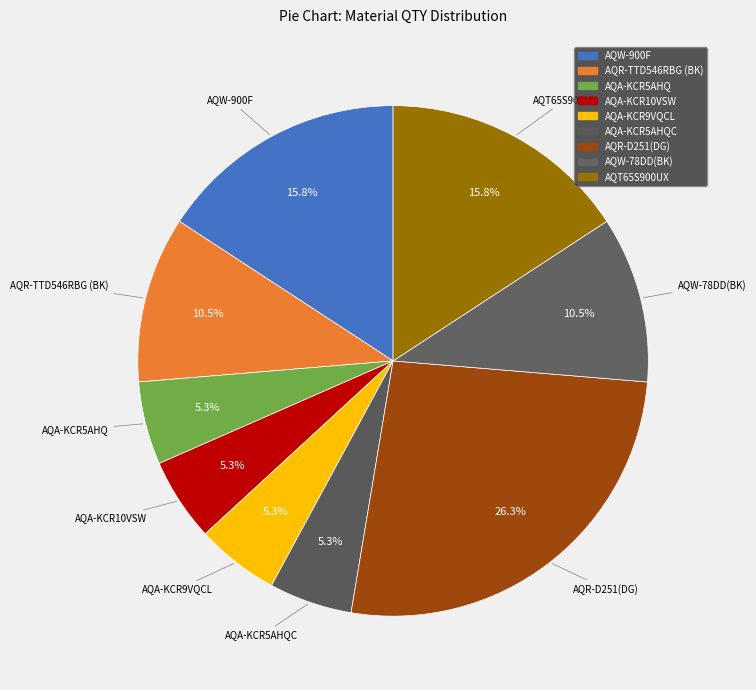

Which slice is the smallest?

AQA-KCR5AHQ